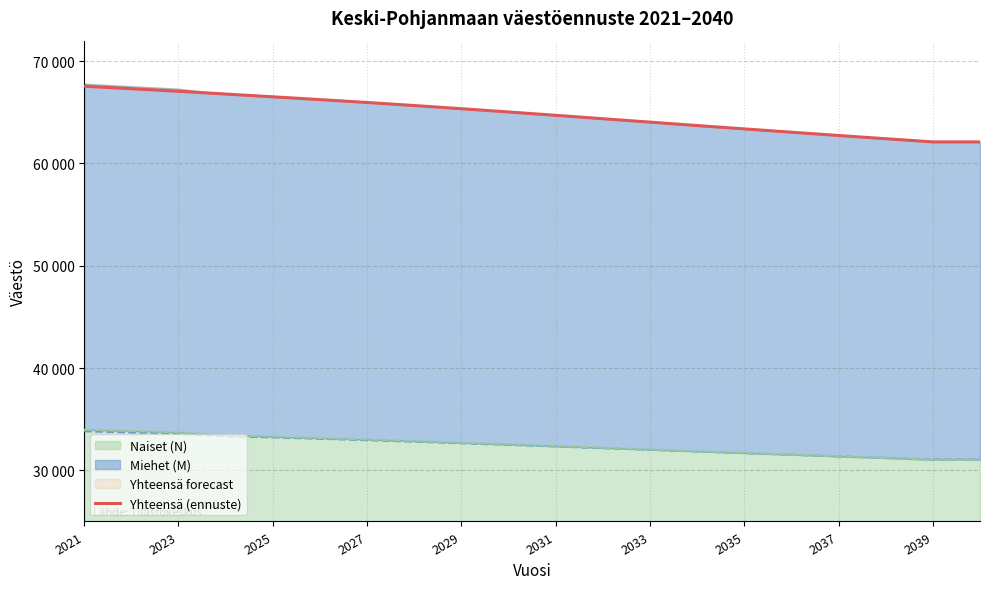

What is the value of the 11th point from the left?

64704